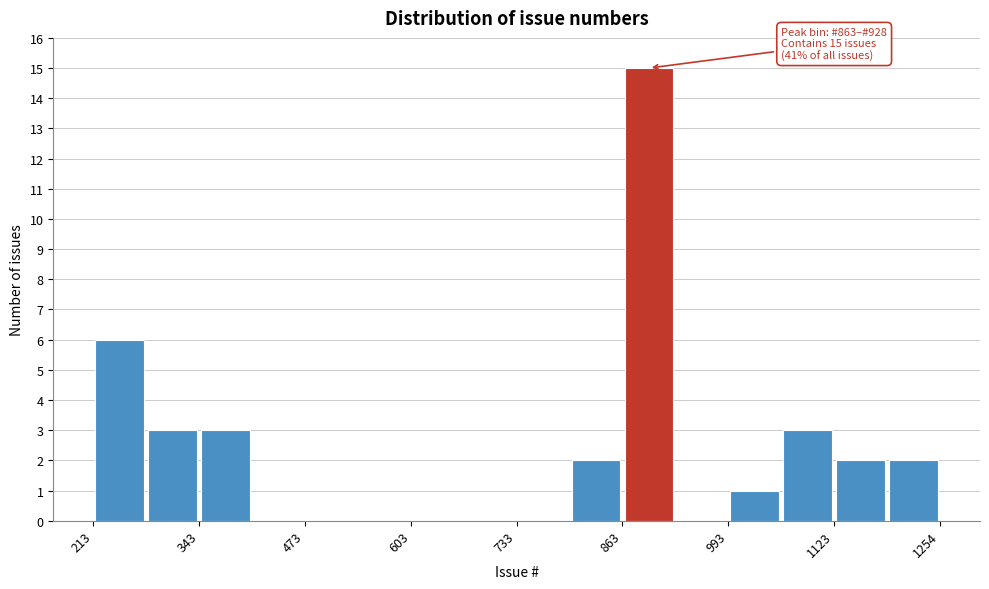

Around what value on the x-axis is the tallest bar? Give the approximate position of its centre, as read against the axis.

900